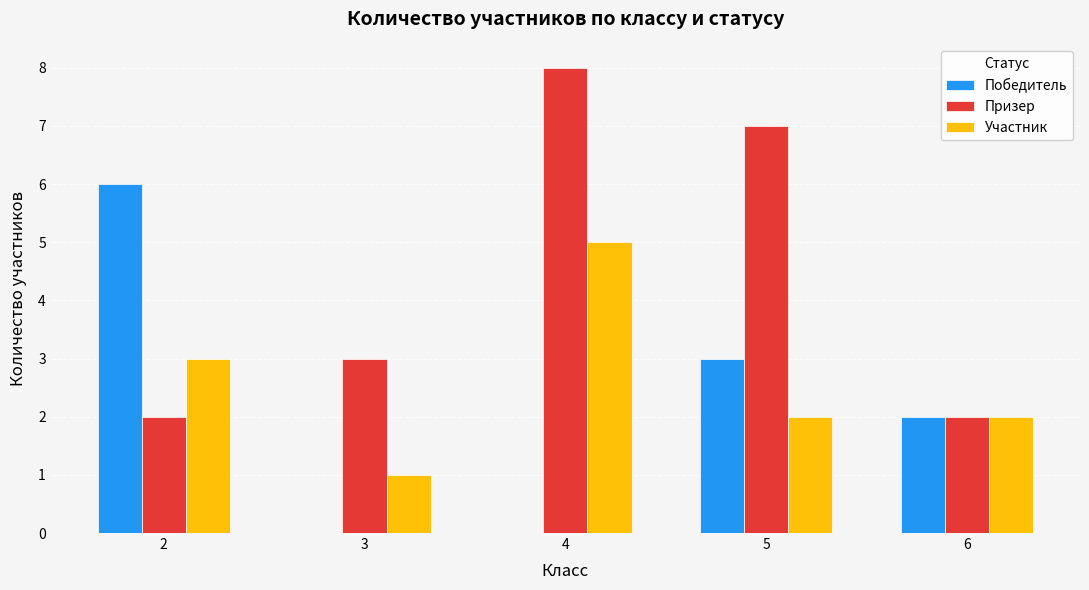

Is the value of Участник at 3 greater than the value of Победитель at 5?

No